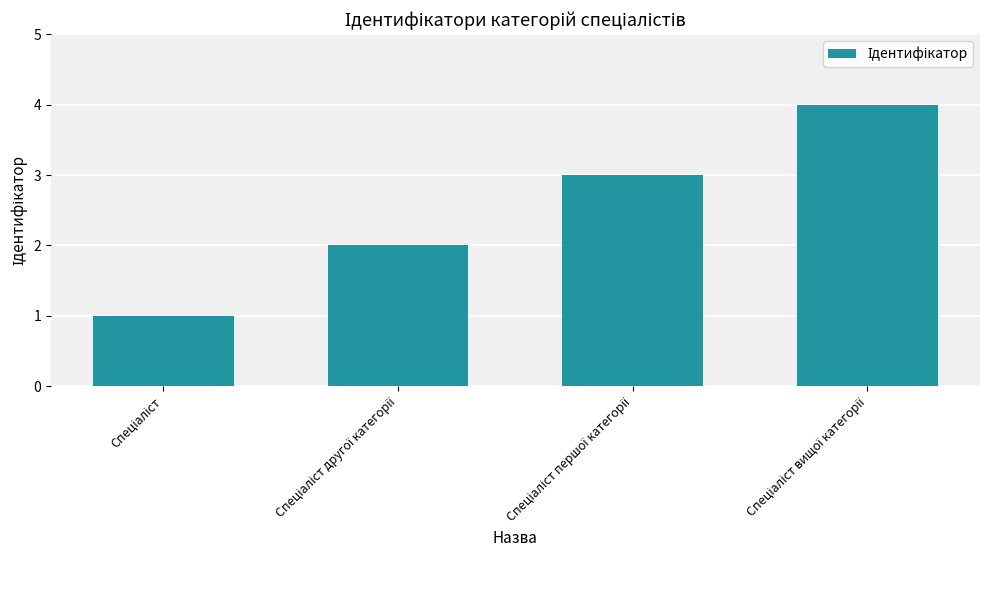

What is the maximum value shown in the chart?

4